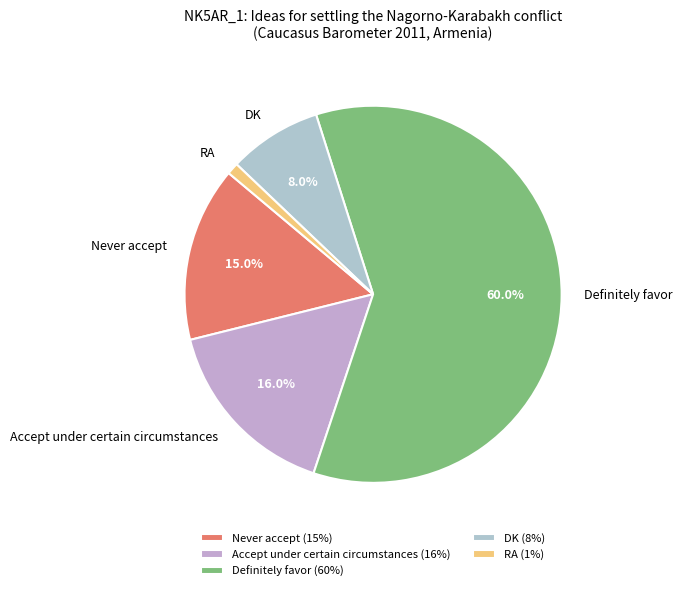

How many slices are in this pie chart?

5